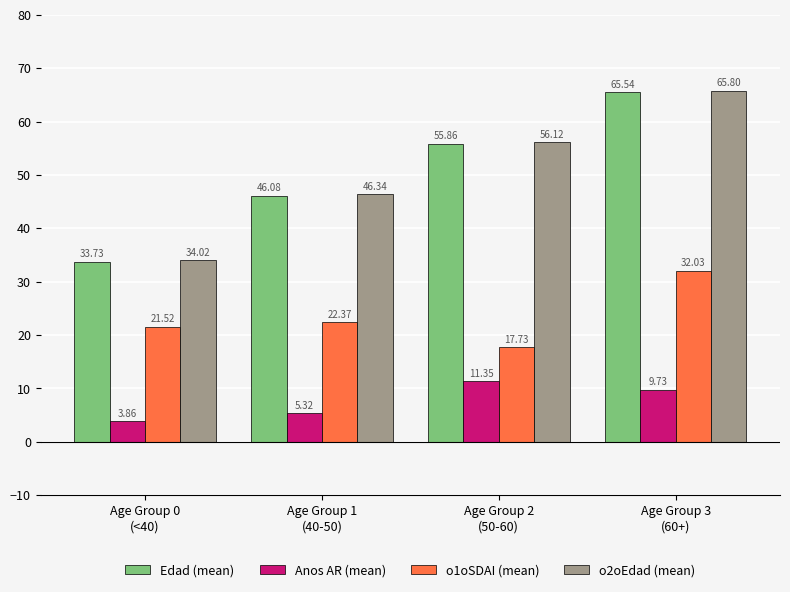

What is the total value across all series at Age Group 3
(60+)?

173.1